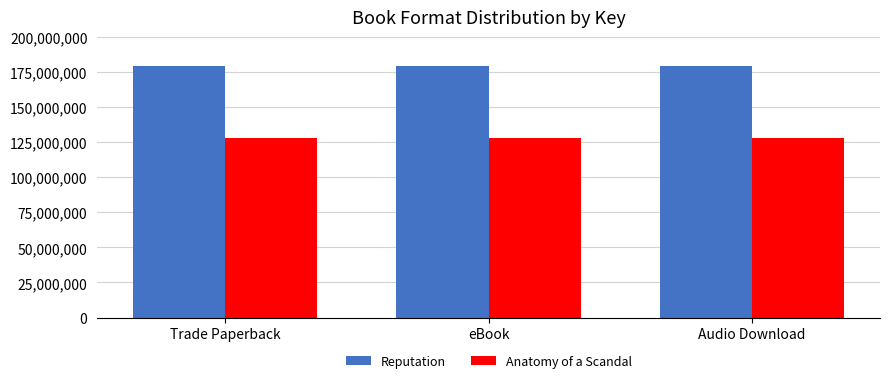

How many bars are there in total?

6